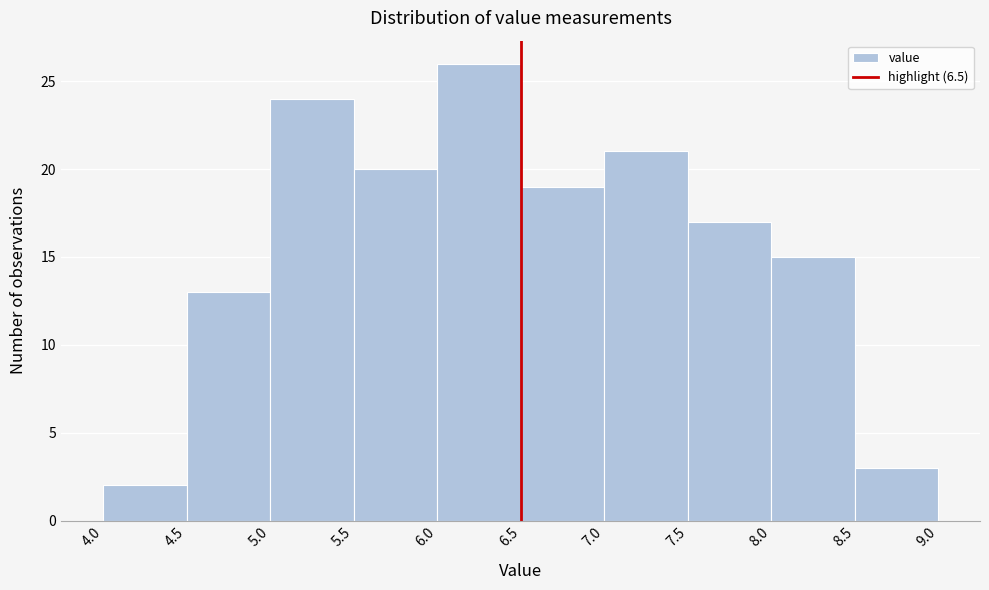

Reading left to right, transcribe this chart: for each bar, give the range it covers on the x-axis and its height. The values are not printed on the chart, so give them approximately, as read against the axis.

4.0 to 4.5: 2
4.5 to 5.0: 13
5.0 to 5.5: 24
5.5 to 6.0: 20
6.0 to 6.5: 26
6.5 to 7.0: 19
7.0 to 7.5: 21
7.5 to 8.0: 17
8.0 to 8.5: 15
8.5 to 9.0: 3